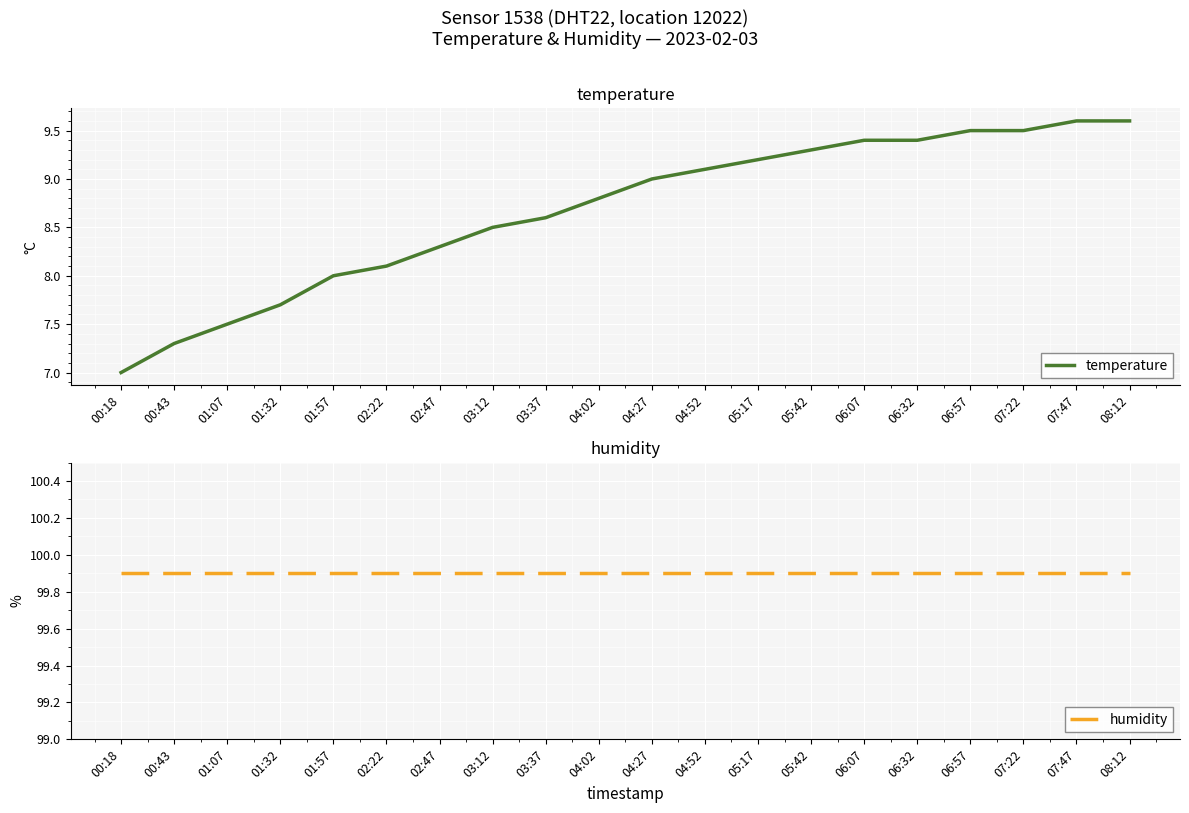

Rank the series by their average value, from highest to lowest.

humidity, temperature